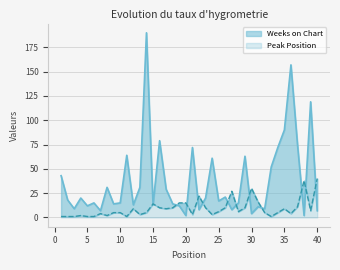

In Weeks on Chart, how many points are lower than both neighbors (excluding endpoints)?

13